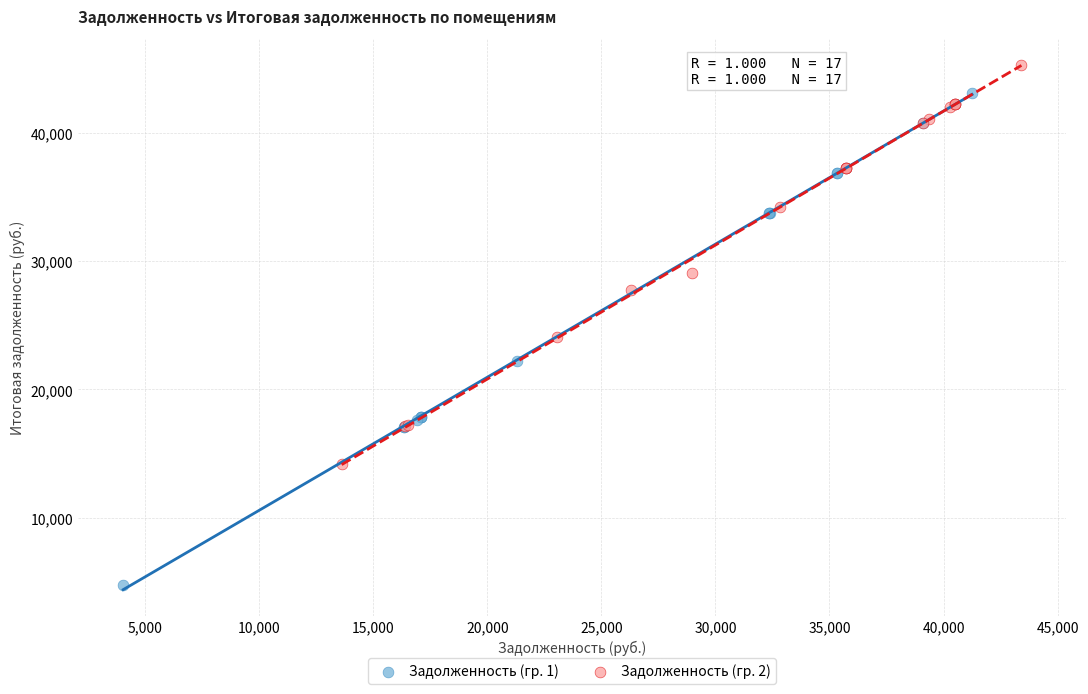

Which series reaches the maximum Y coordinate?

Задолженность (гр. 2)